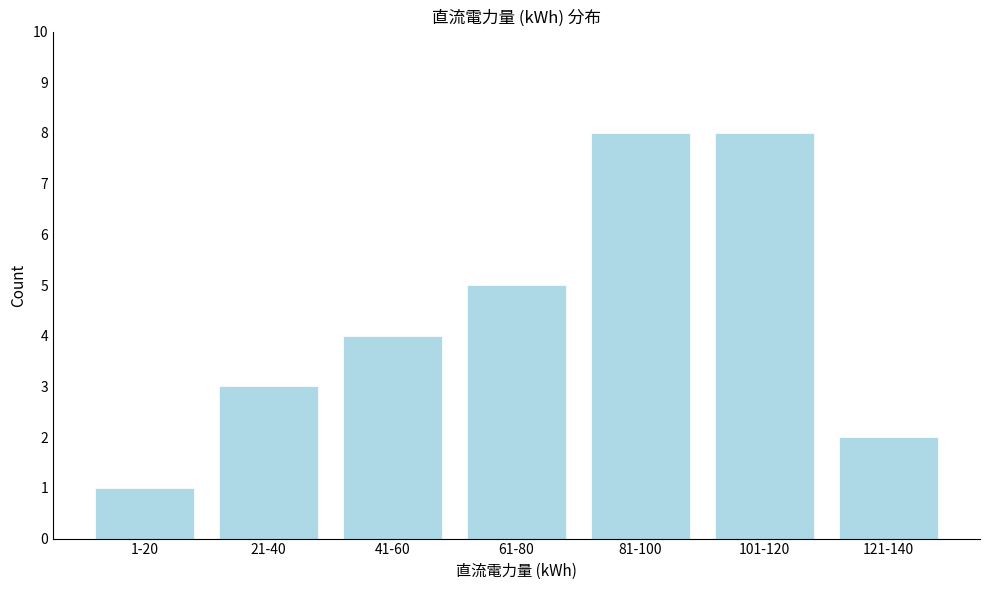

Reading left to right, what are all the values shown in this chart?

1-20=1	21-40=3	41-60=4	61-80=5	81-100=8	101-120=8	121-140=2